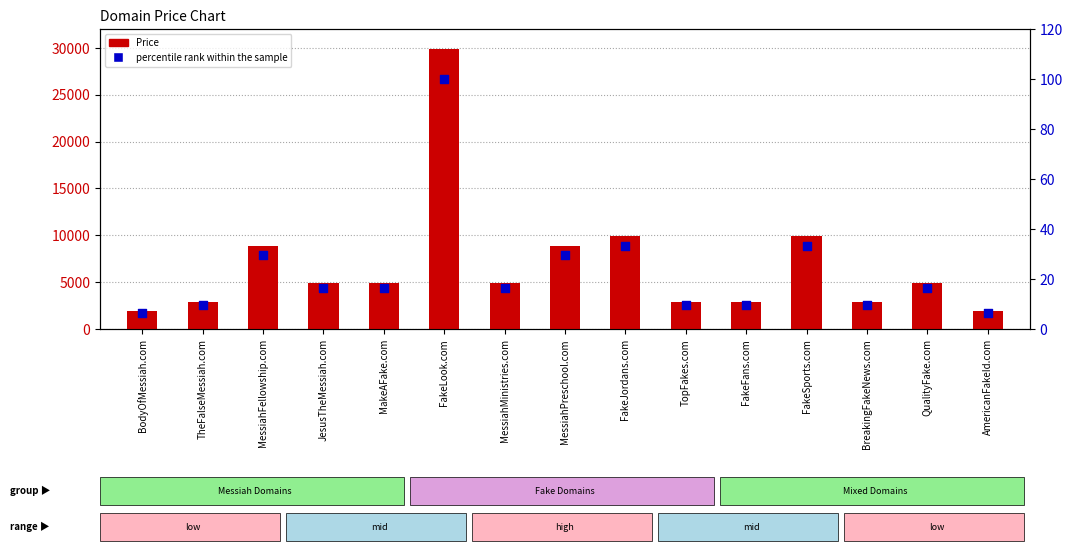

Which series has the largest total across all categories?

Price